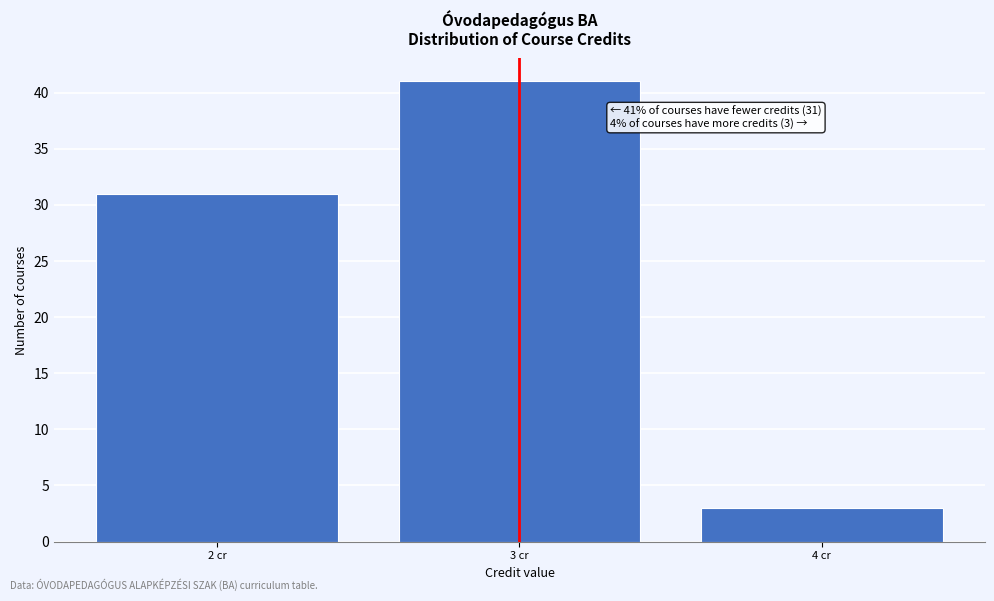

Reading right to left, what are all the values shown in this chart?

3	41	31